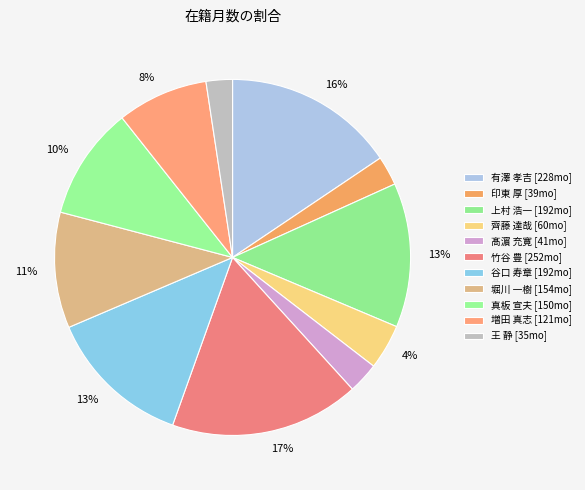

How many segments does this pie chart have?

11